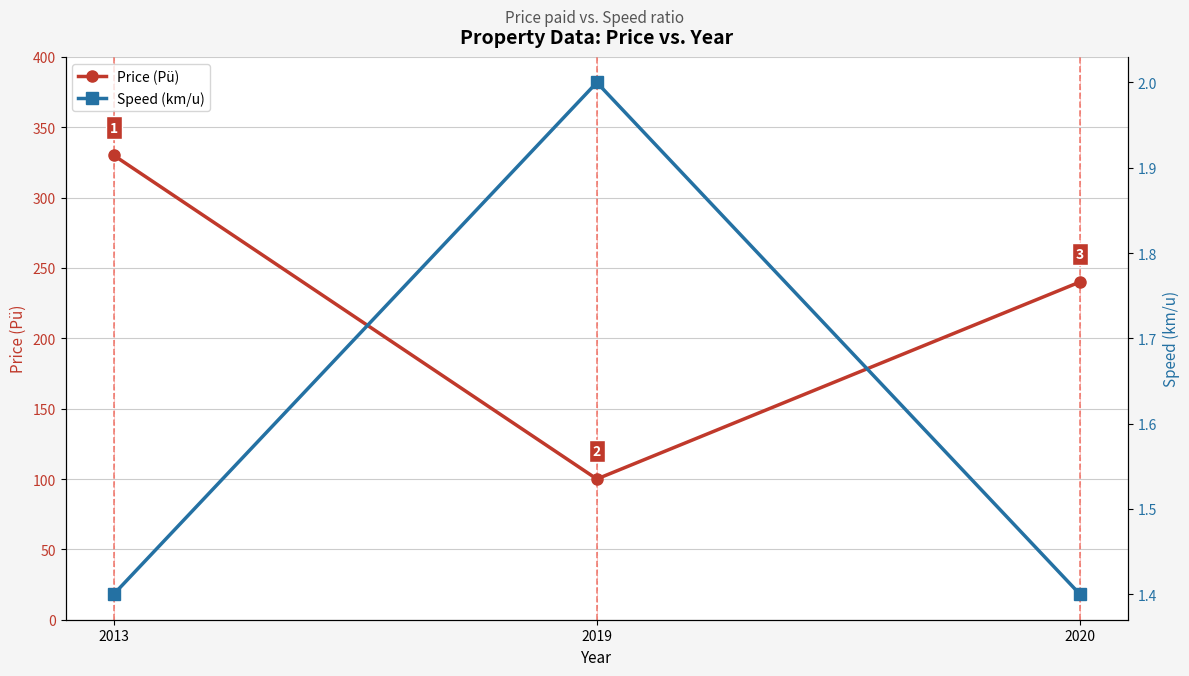

Which series has the widest spread of values?

Price (Pü)